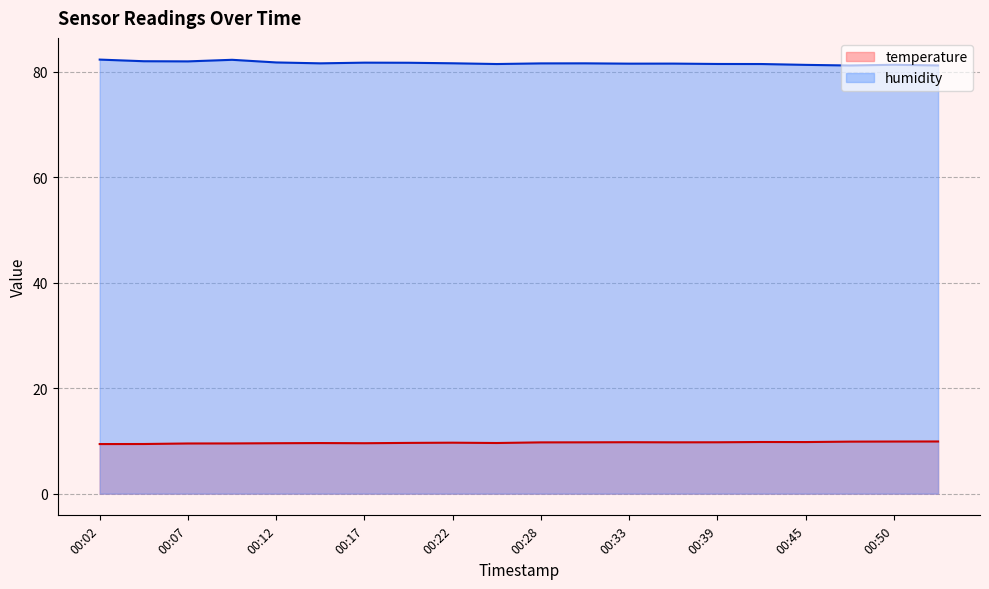

What is the difference between the maximum and second lowest values in the temperature series?

0.5